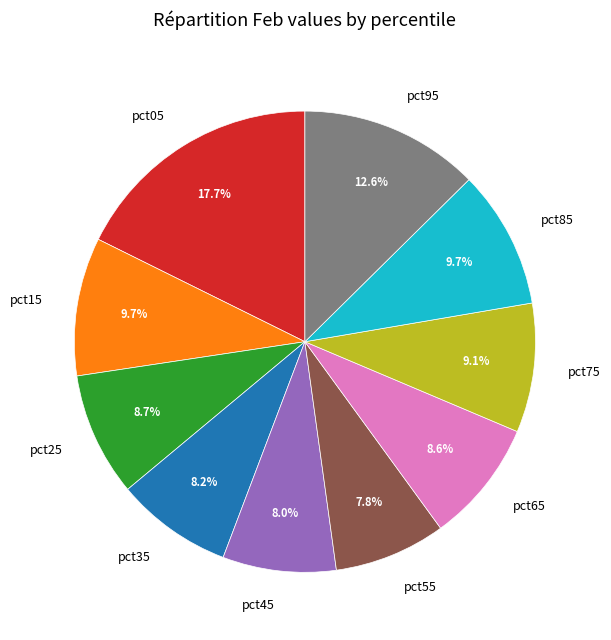

True or false: pct65 accounts for 9% of the total.

True